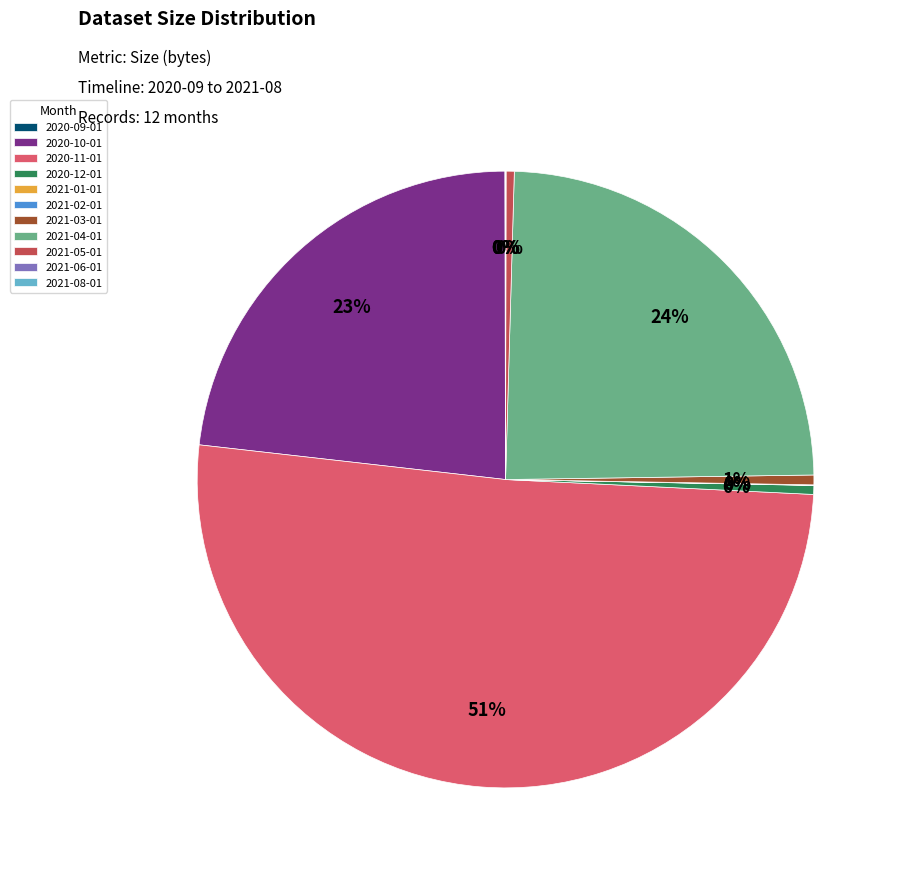

Which category has the biggest portion of the pie?

2020-11-01